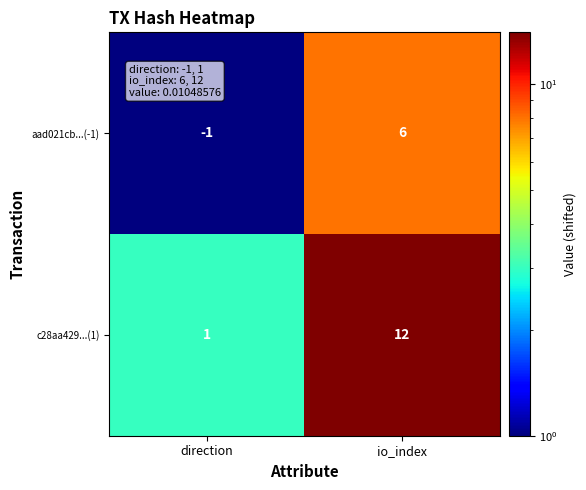

Which series has the largest total across all categories?

c28aa429...(1)